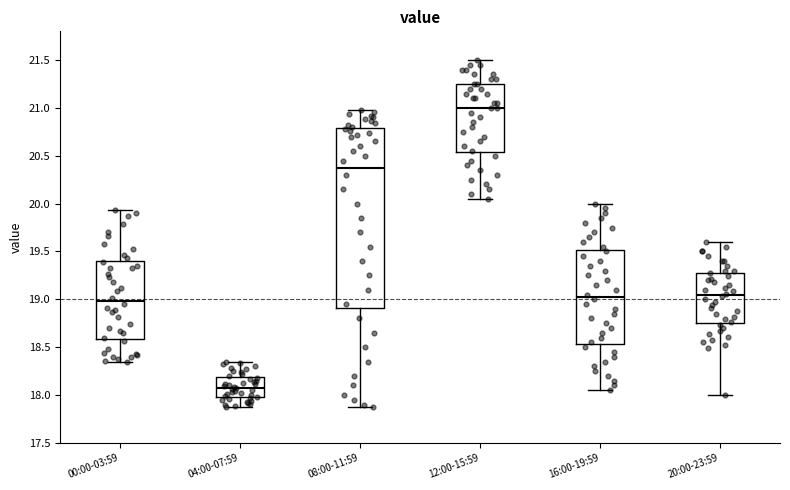

Which box has the highest median line?

12:00-15:59